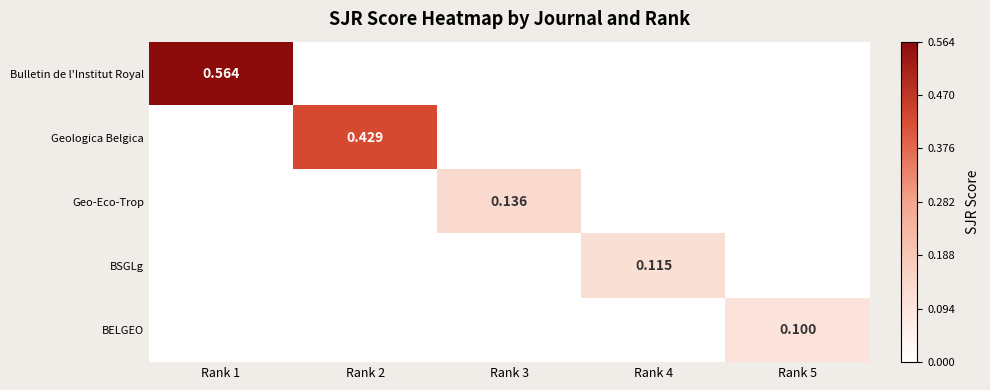

What is the sum of all BELGEO values?

0.1